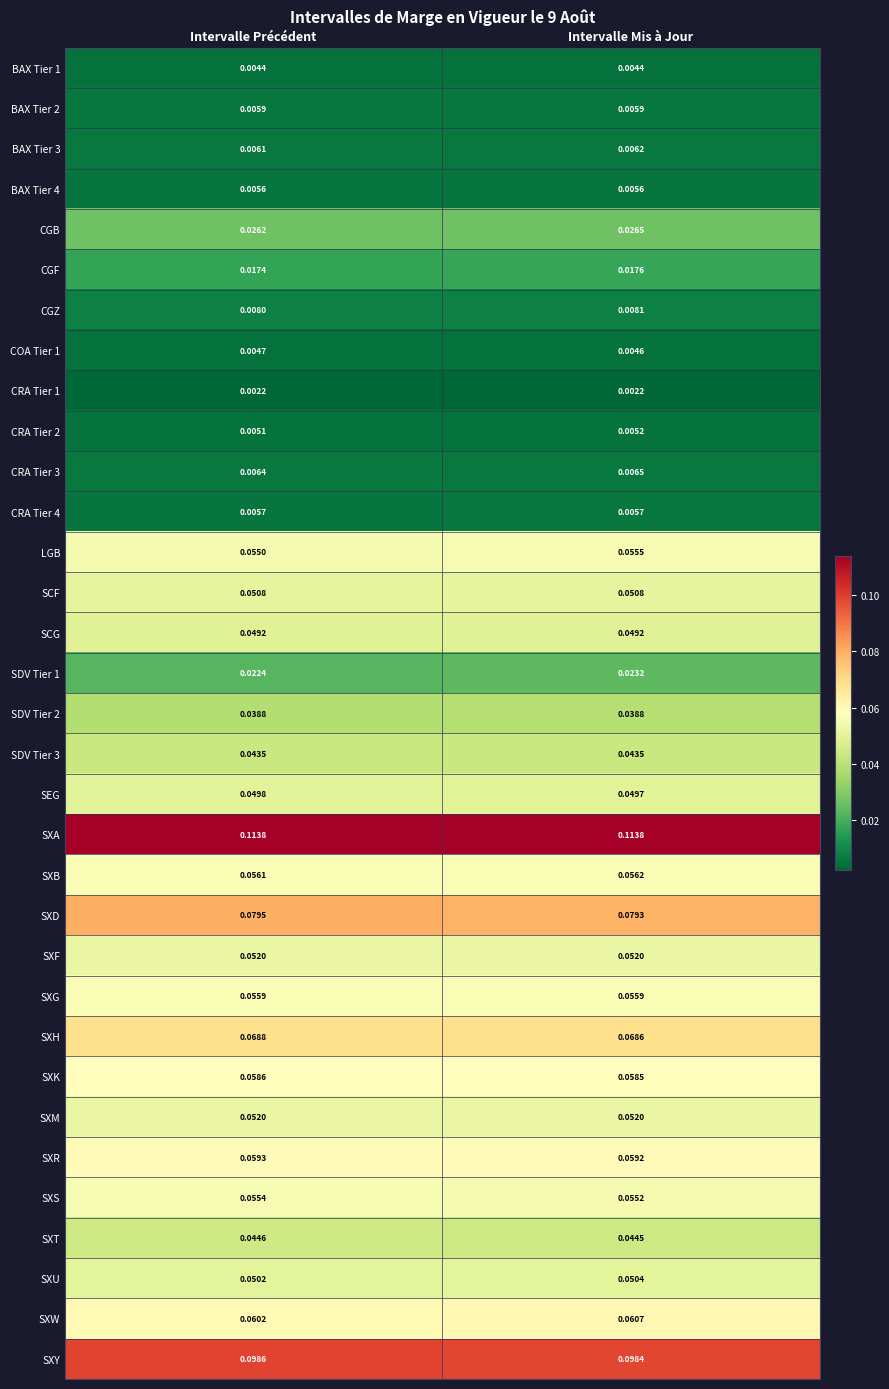

List the labels in order of CRA Tier 2 value, largest first.

Intervalle Mis à Jour, Intervalle Précédent